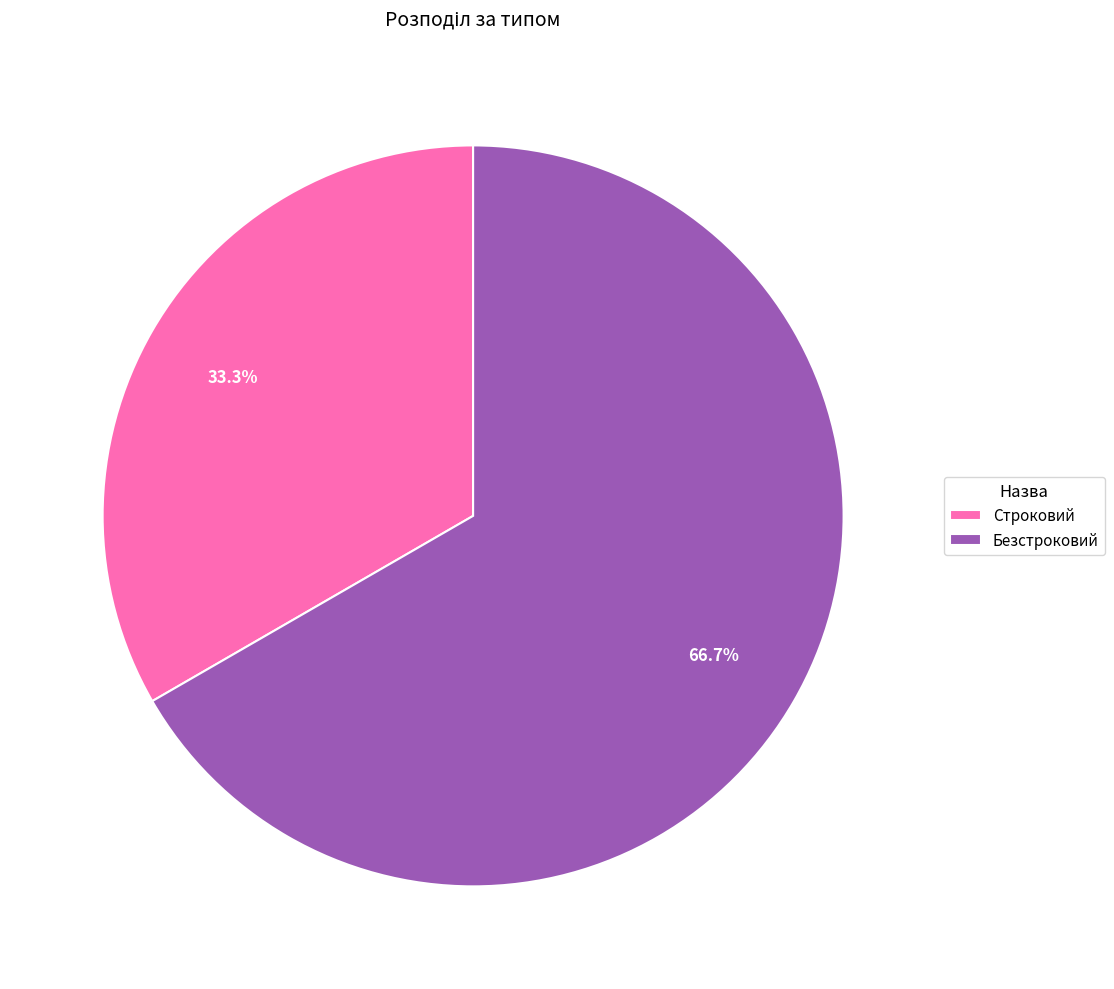

Which category has the smallest portion of the pie?

Строковий